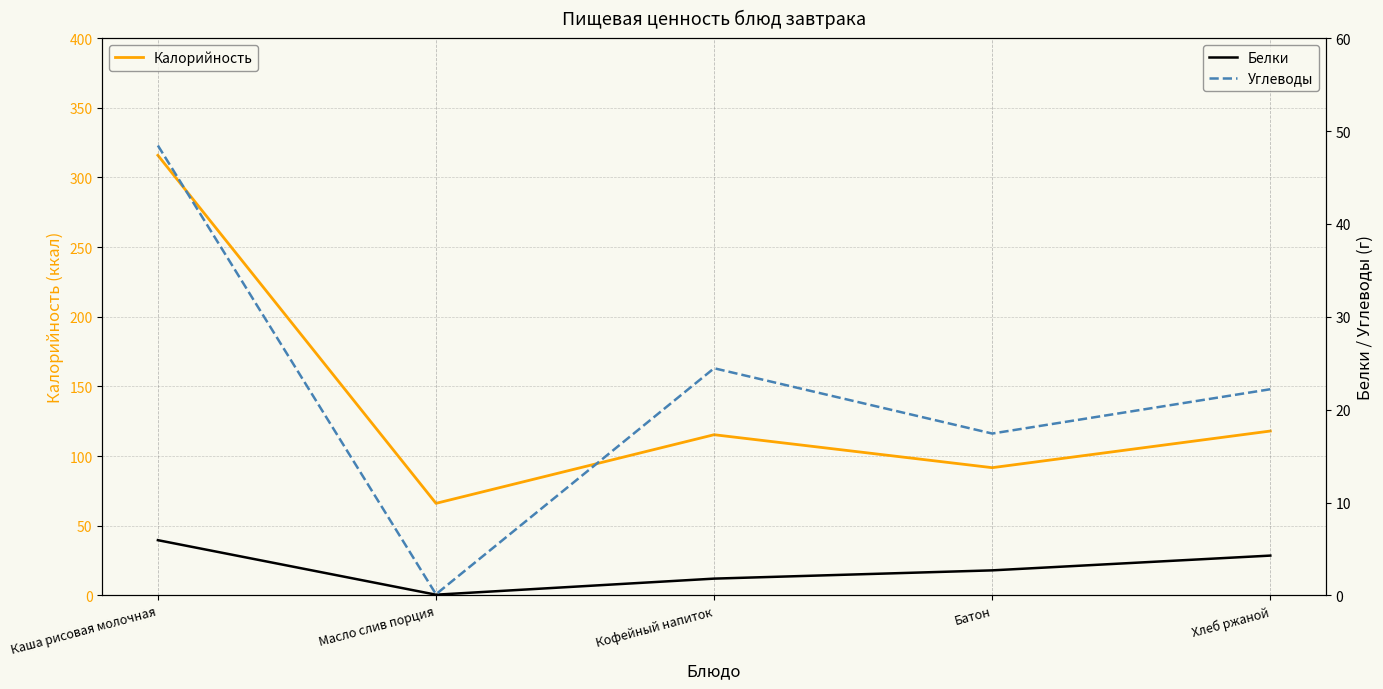

What is the average value of the Белки series?

3.0